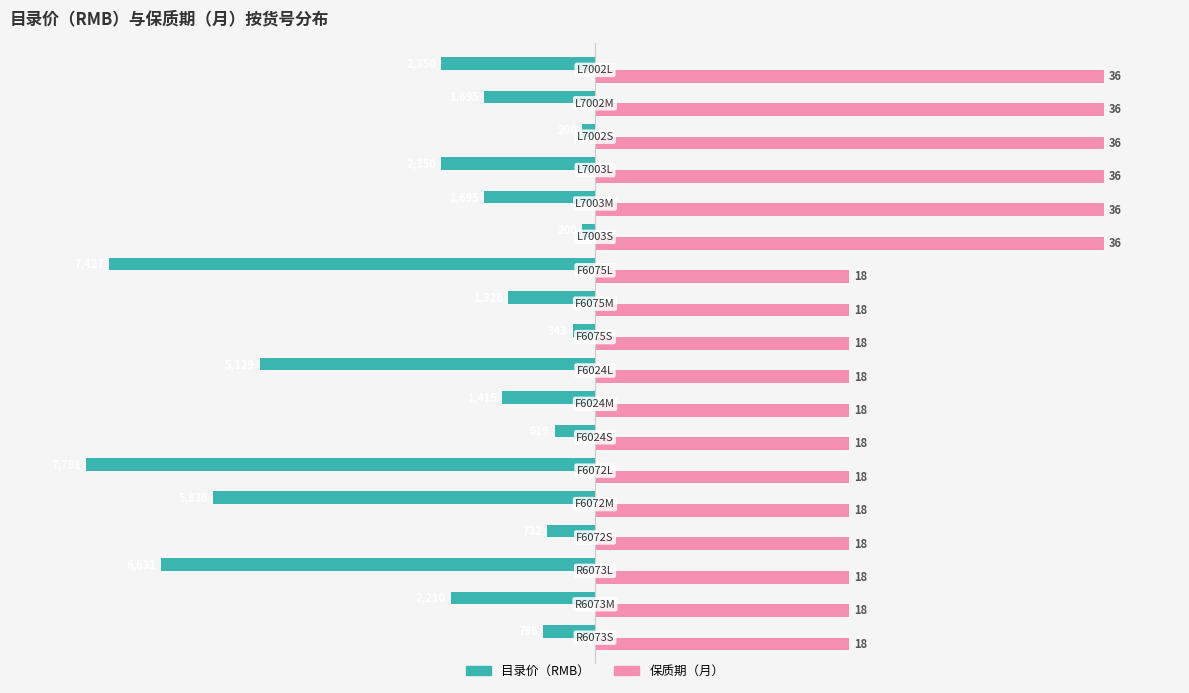

What are all the series names shown in the legend?

目录价（RMB）, 保质期（月）